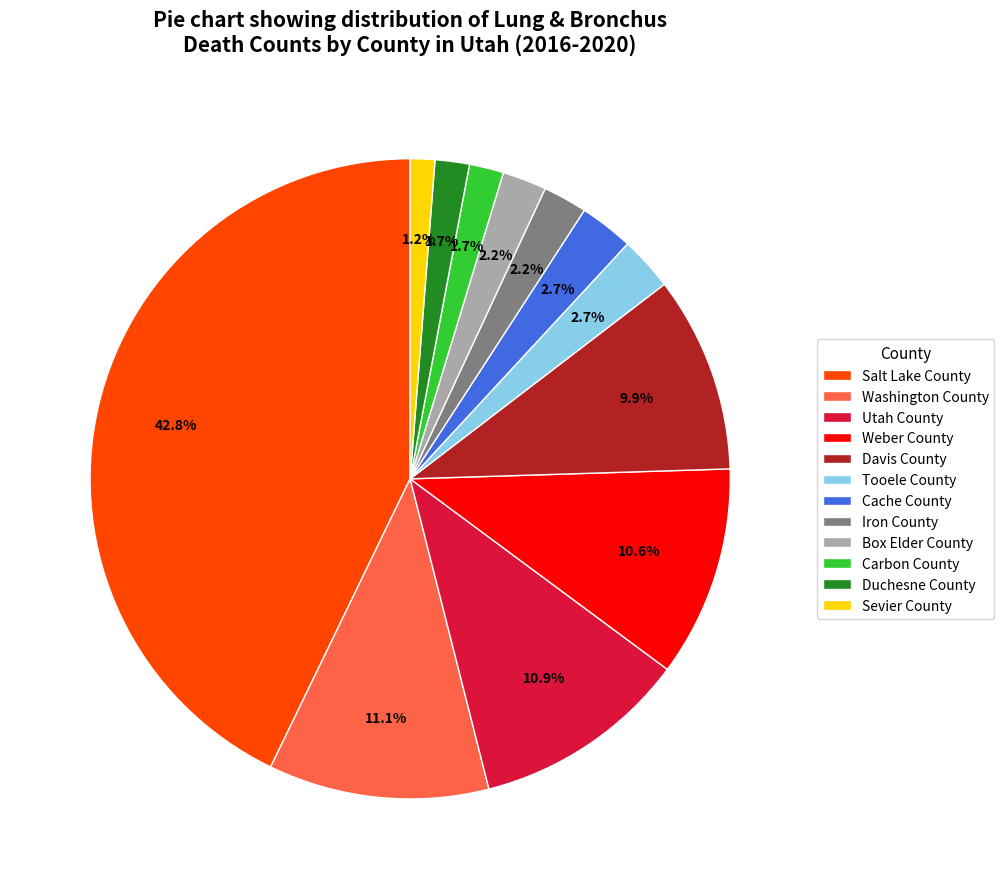

Is the sum of Davis County and Carbon County greater than half?

No